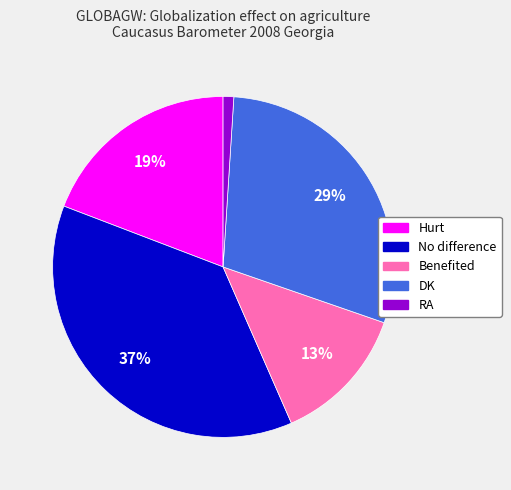

Which slice is the largest?

No difference